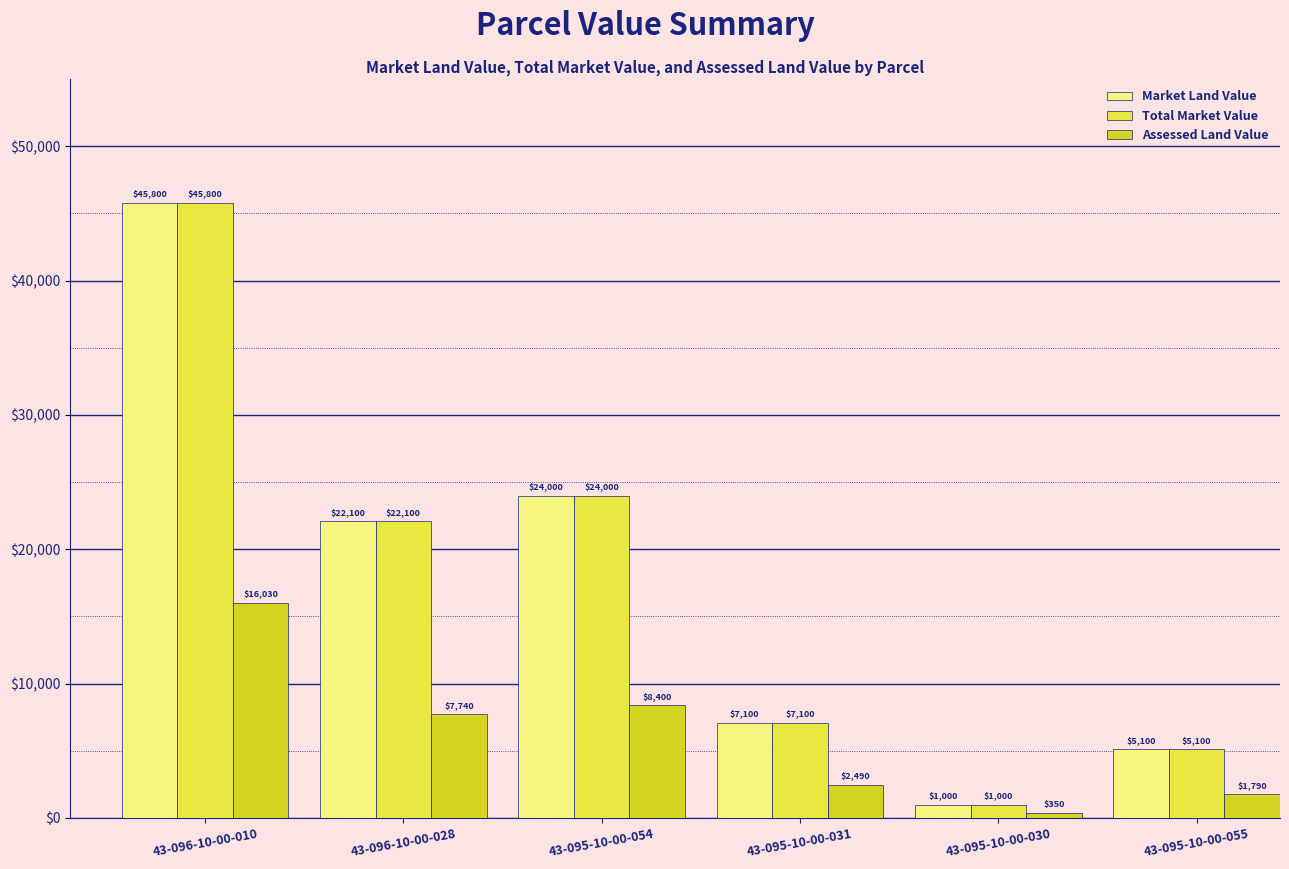

What is the spread (max minus min) of values at 43-095-10-00-054?

15600